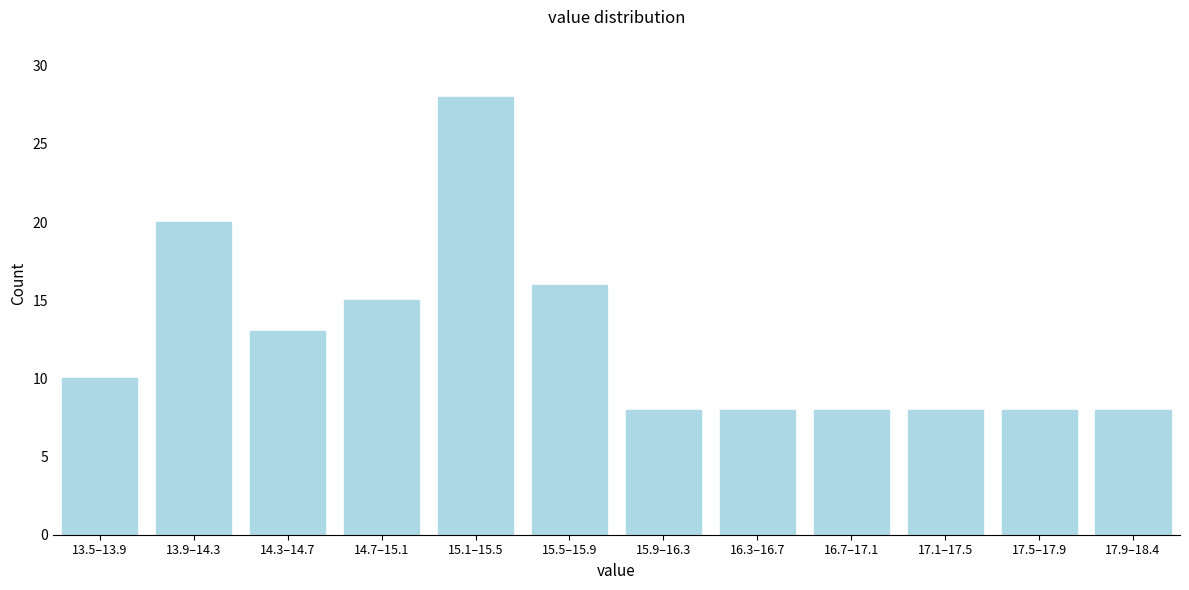

Reading left to right, extract all data points from this chart.

10	20	13	15	28	16	8	8	8	8	8	8